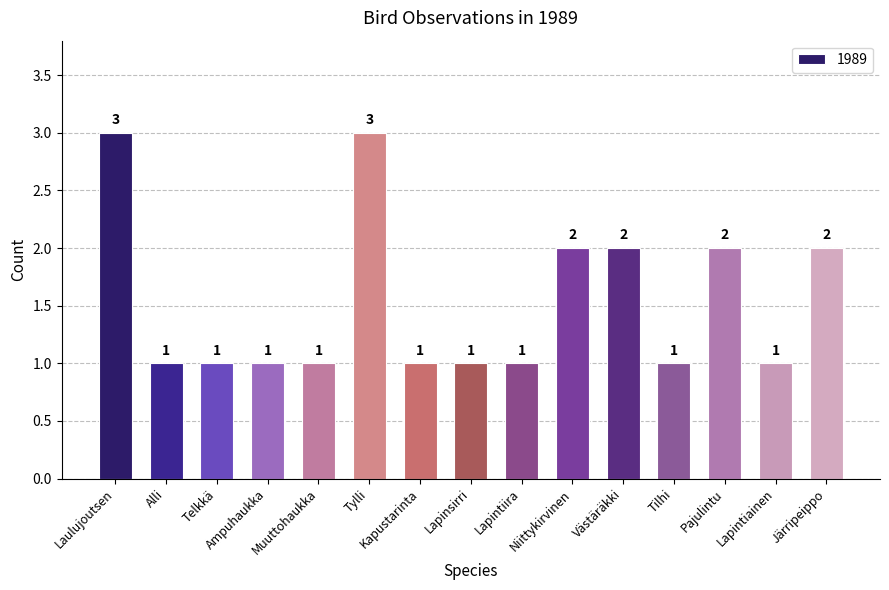

Reading left to right, what are all the values shown in this chart?

3	1	1	1	1	3	1	1	1	2	2	1	2	1	2